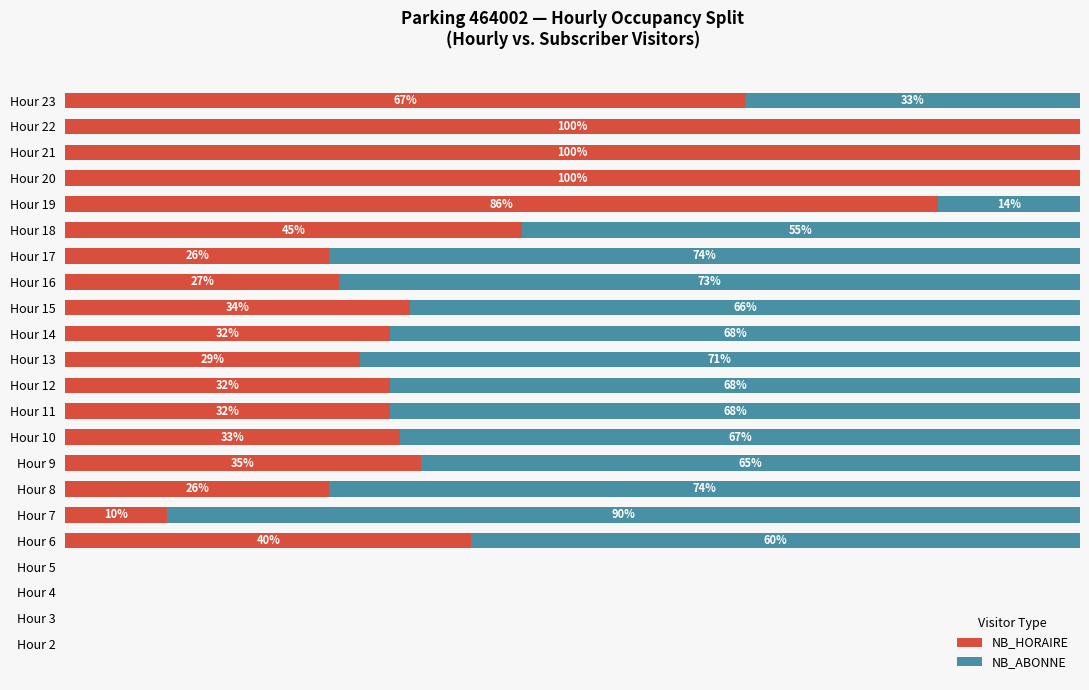

Where is NB_HORAIRE nearest to the value 50?

Hour 18